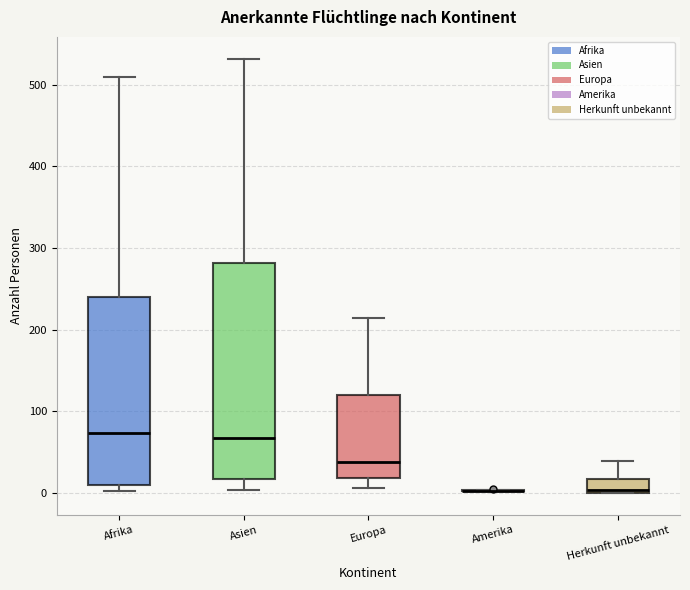

Where does the upper whisker of the box for Herkunft unbekannt end on the y-axis? The values are not printed on the chart, so give them approximately, as read against the axis.

40